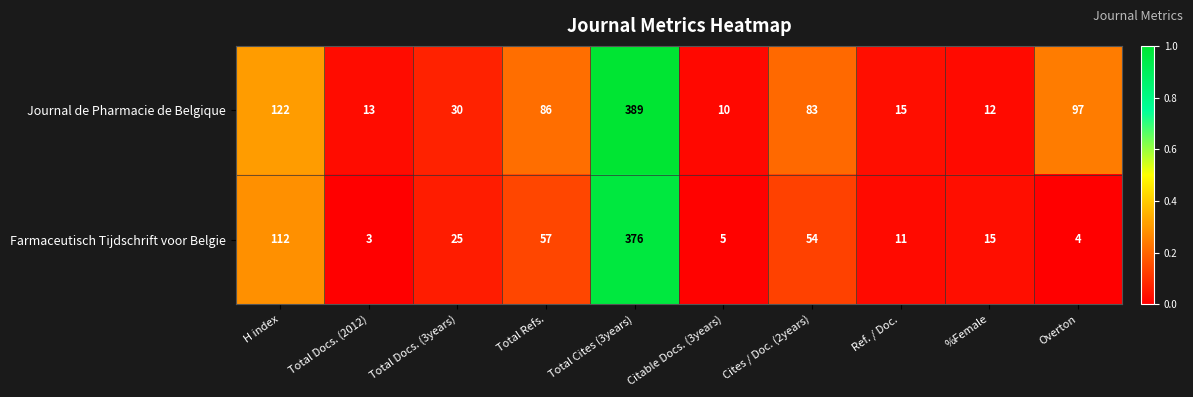

Reading left to right, transcribe all the data shown in this chart.

Journal de Pharmacie de Belgique: 122	13	30	86	389	10	83	15	12	97
Farmaceutisch Tijdschrift voor Belgie: 112	3	25	57	376	5	54	11	15	4